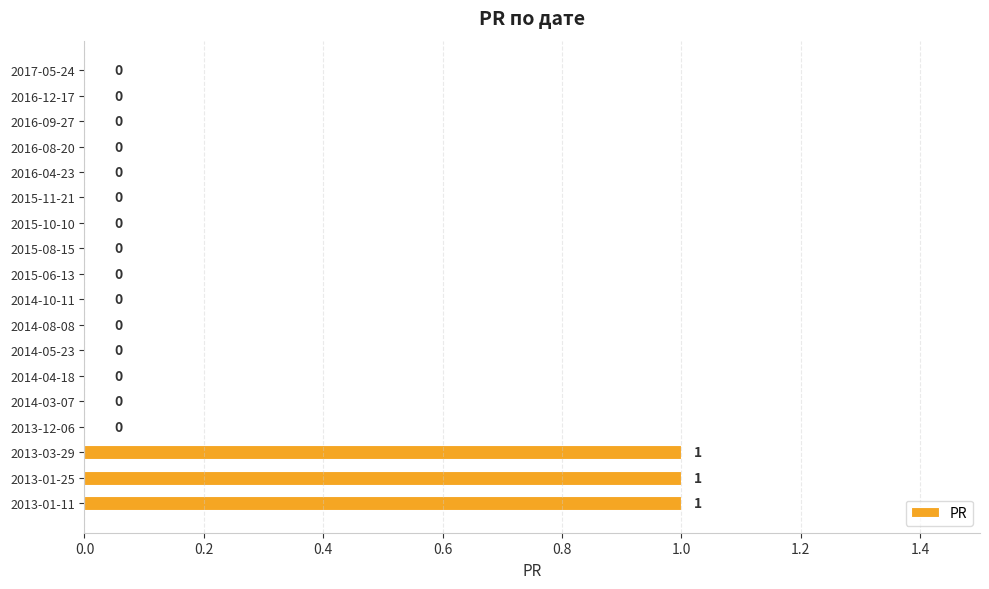

What is the change in value from 2017-05-24 to 2013-01-11?

+1